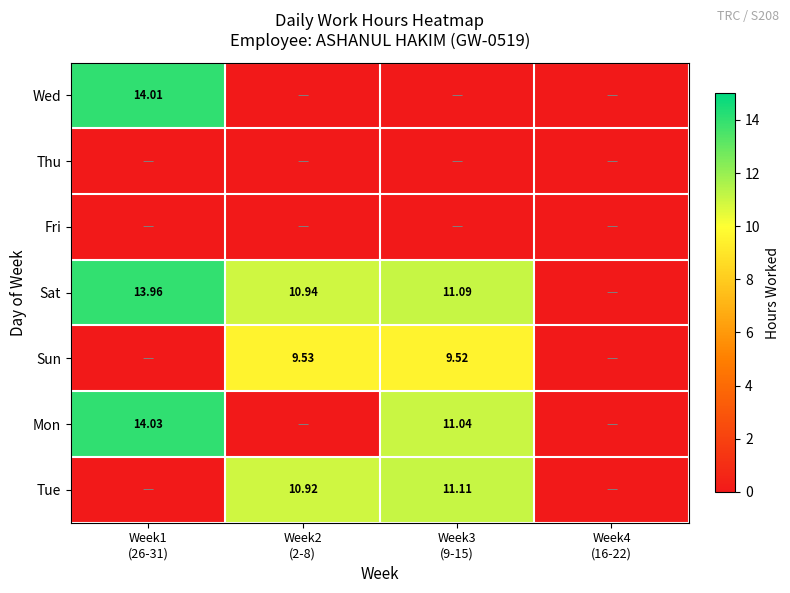

True or false: Sun has a value of 0.0 at Week4 (16-22).

True